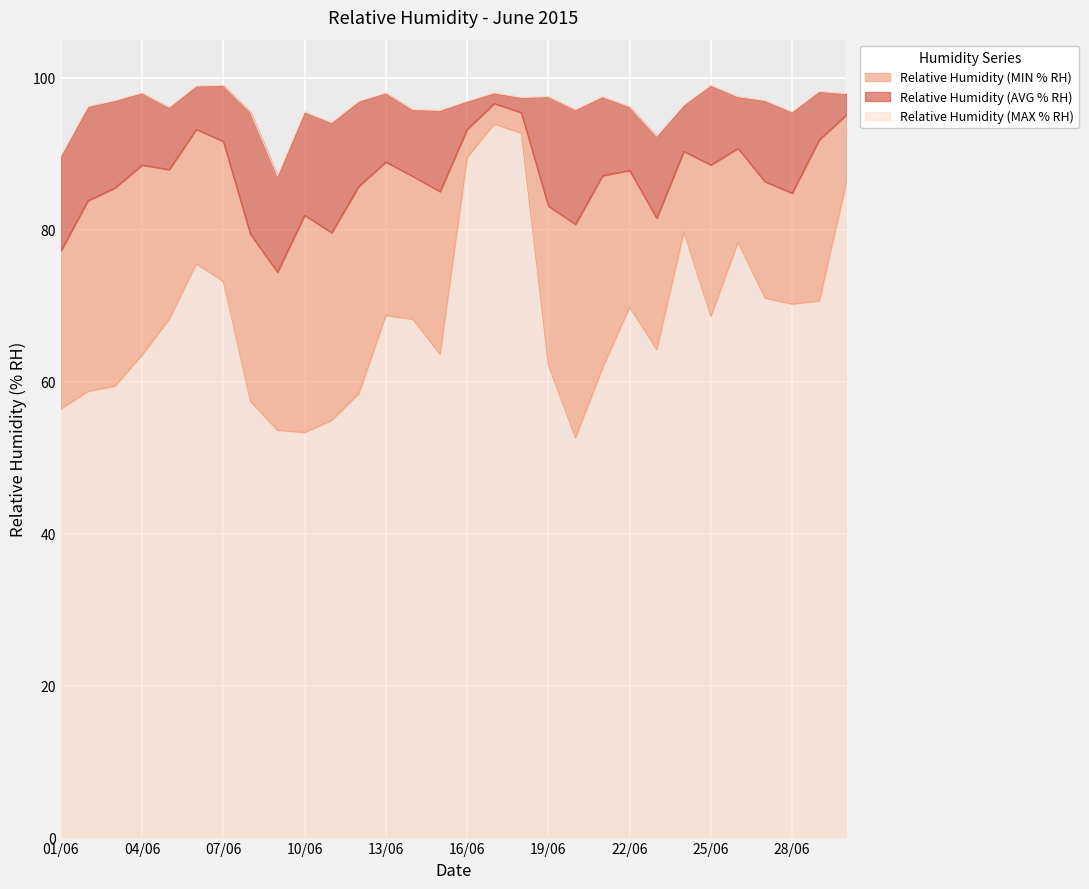

What is the spread (max minus min) of values at 25/06?

30.4